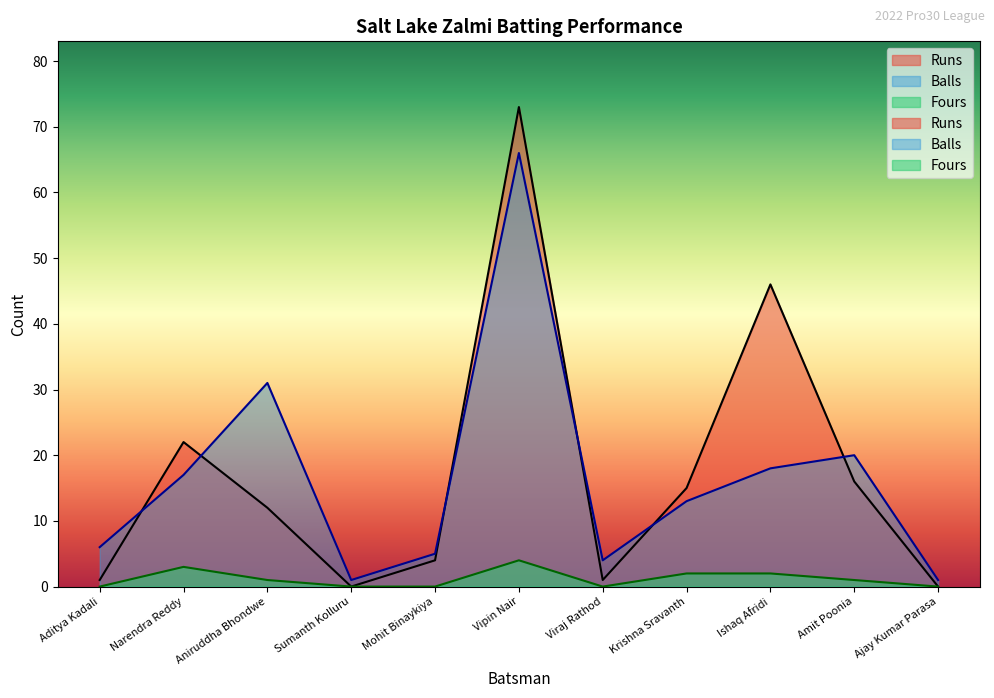

True or false: Runs and Balls intersect in this chart.

True